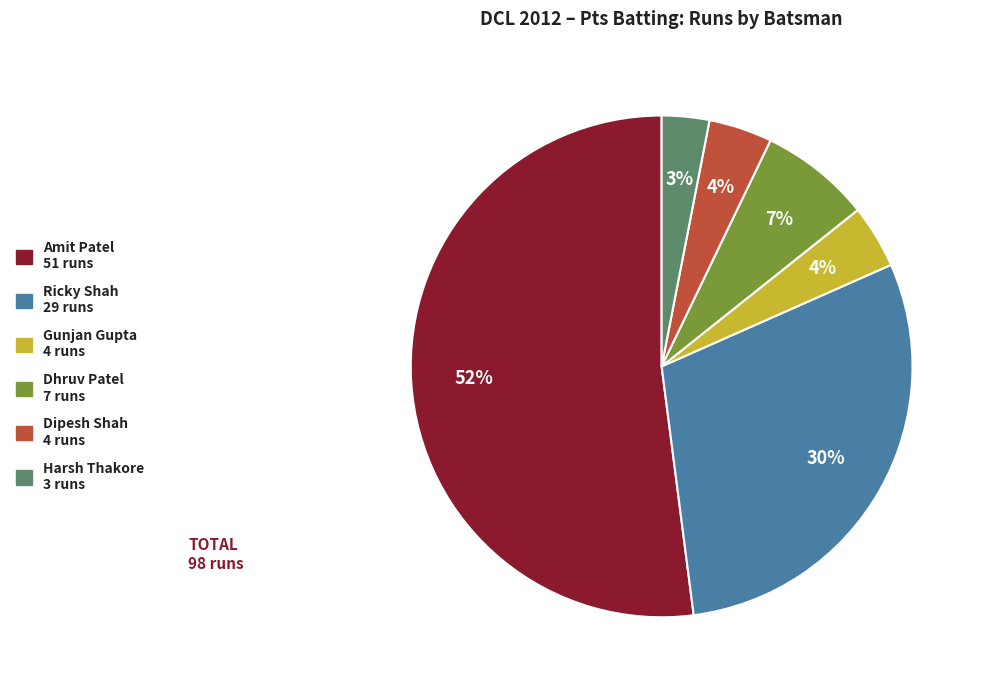

To the nearest percent, what is the difference between the largest and smallest slice percentages?

49%